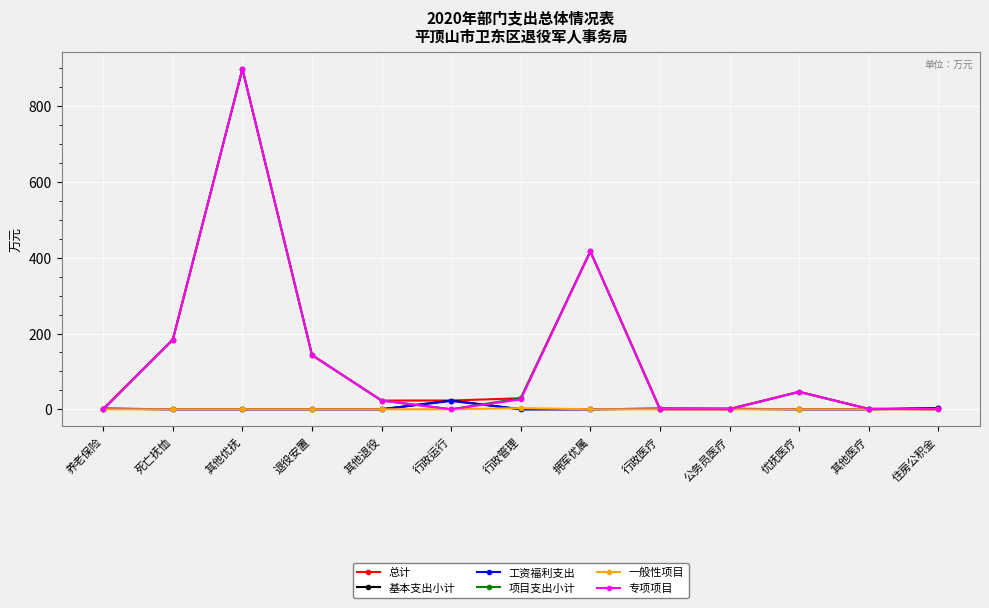

What is the label of the 9th point from the left?

行政医疗